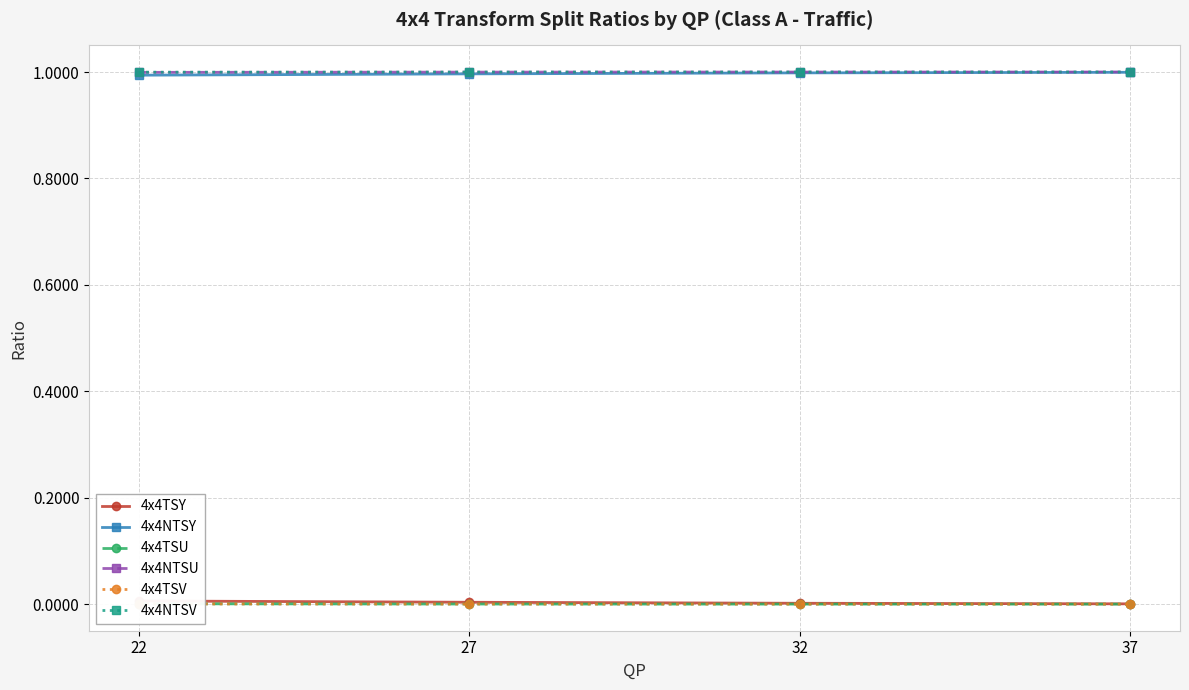

True or false: 4x4NTSY has more than 1 interior local peaks.

False